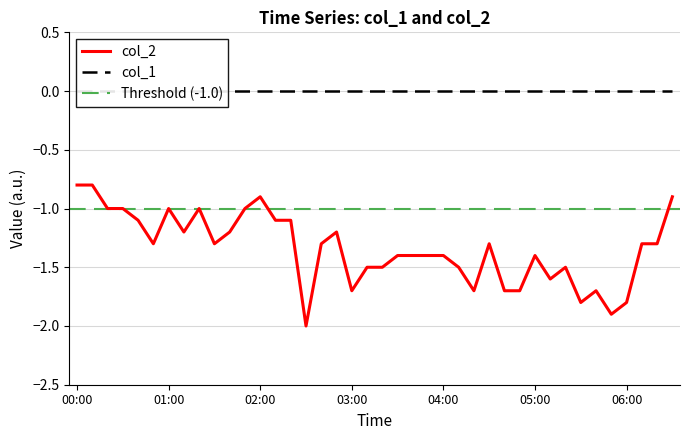

True or false: the data shows -1.3 at 06:10.

True